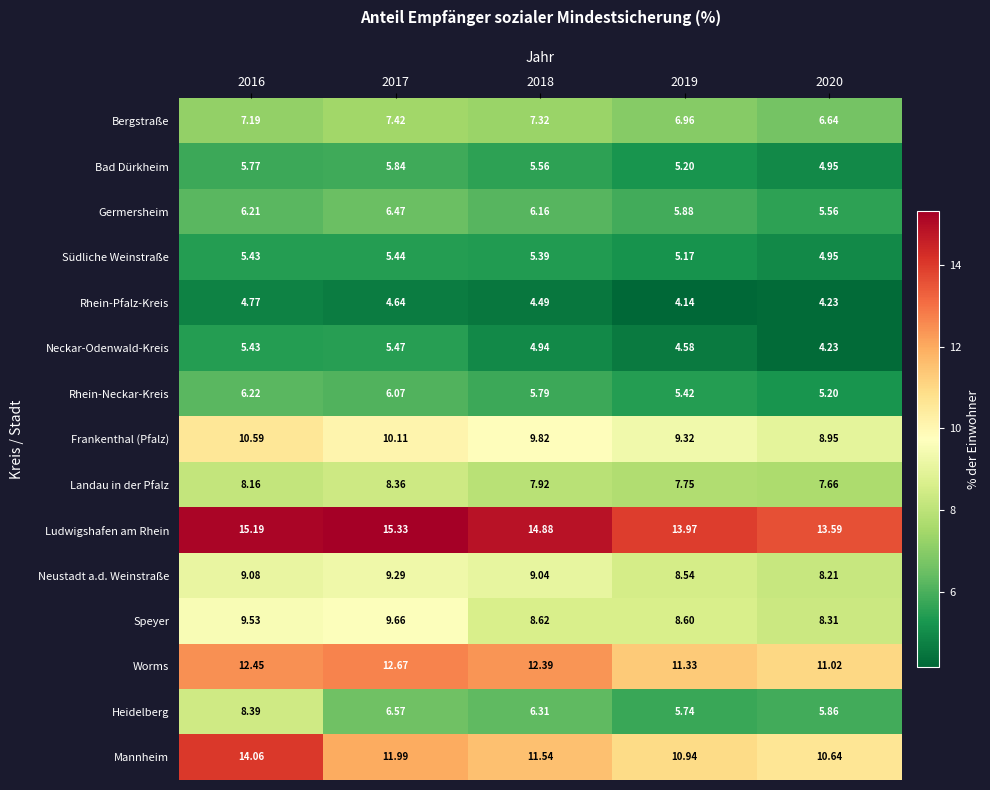

Count the number of categories in the chart.

5